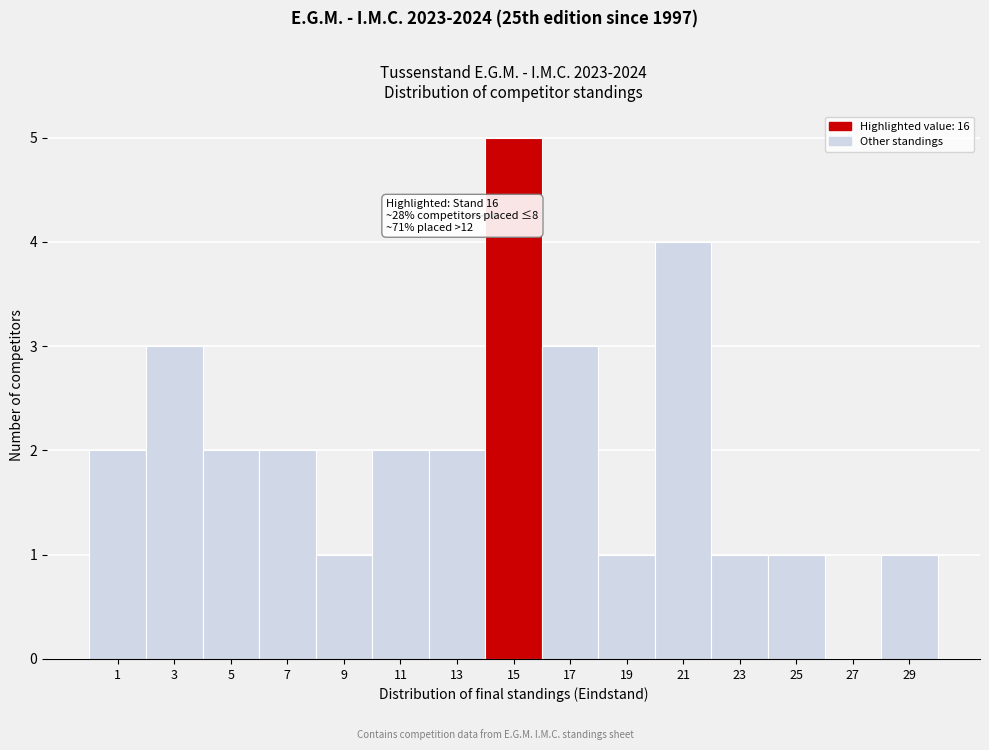

Reading right to left, what are all the values shown in this chart?

29=1	27=0	25=1	23=1	21=4	19=1	17=3	15=5	13=2	11=2	9=1	7=2	5=2	3=3	1=2